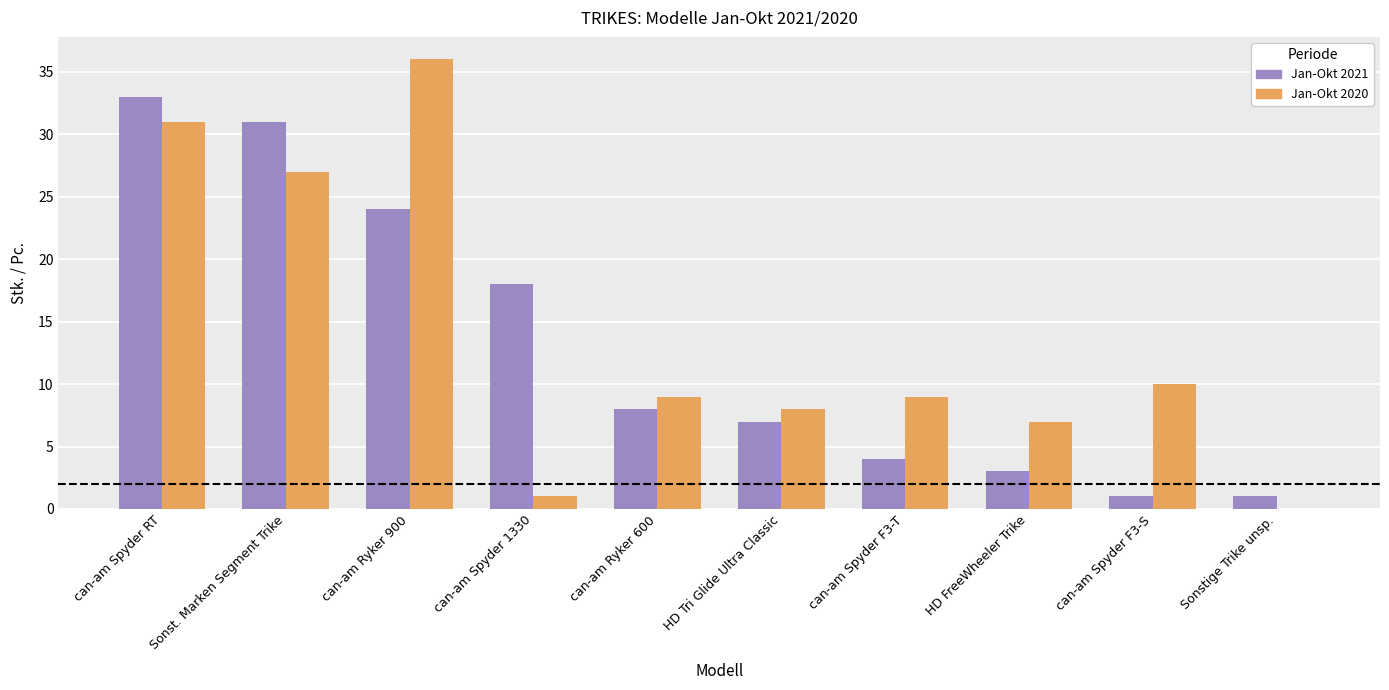

What is the maximum value for Jan-Okt 2021?

33